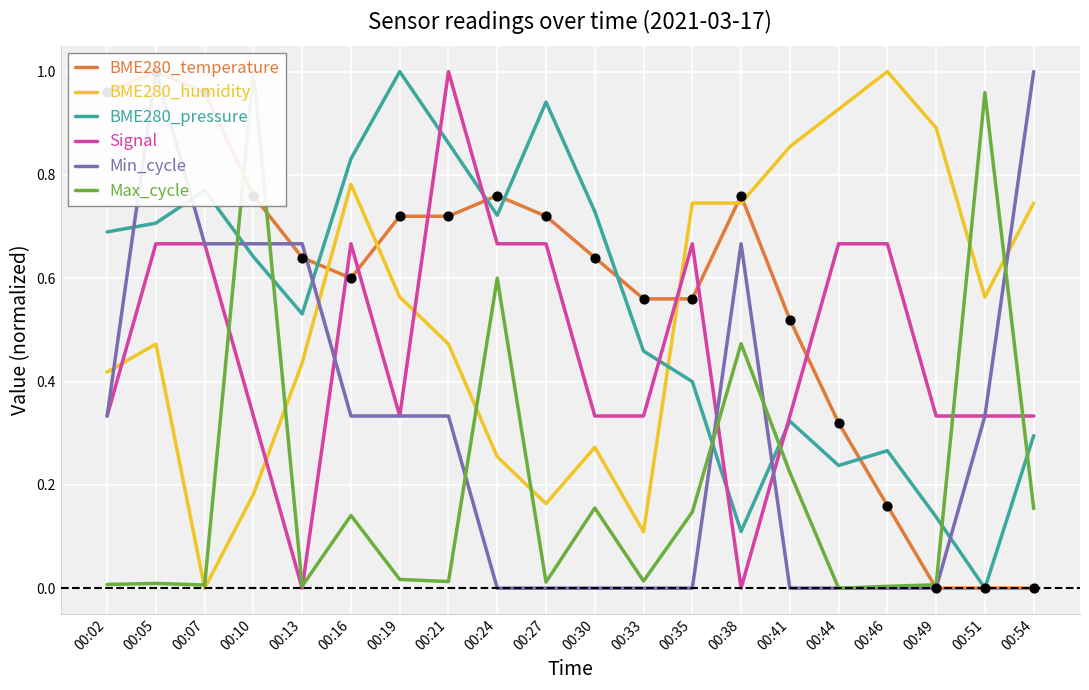

Which series contains the lowest Y value?

BME280_temperature